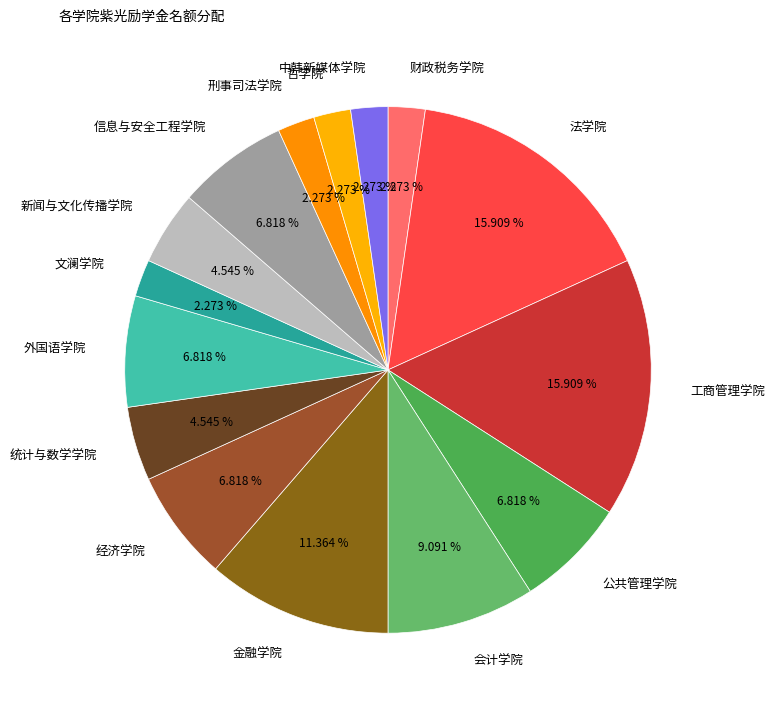

True or false: 信息与安全工程学院 accounts for 7% of the total.

True